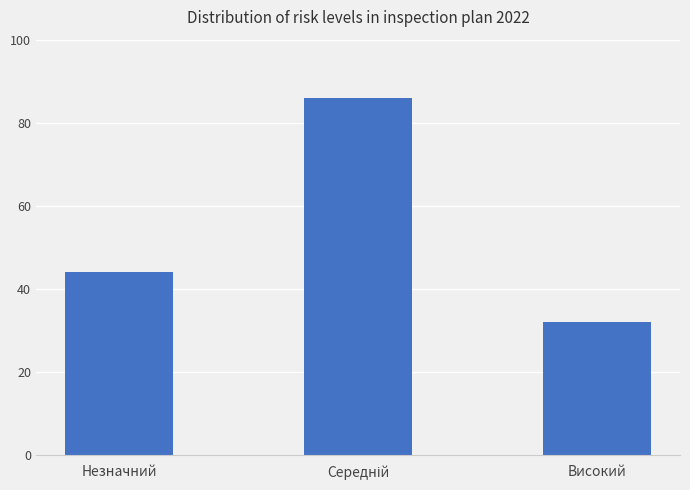

Count the number of categories in the chart.

3